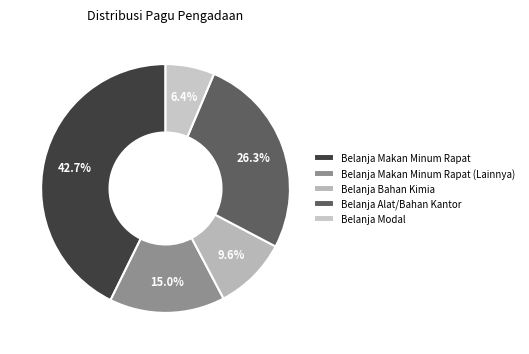

To the nearest percent, what is the difference between the largest and smallest slice percentages?

36%